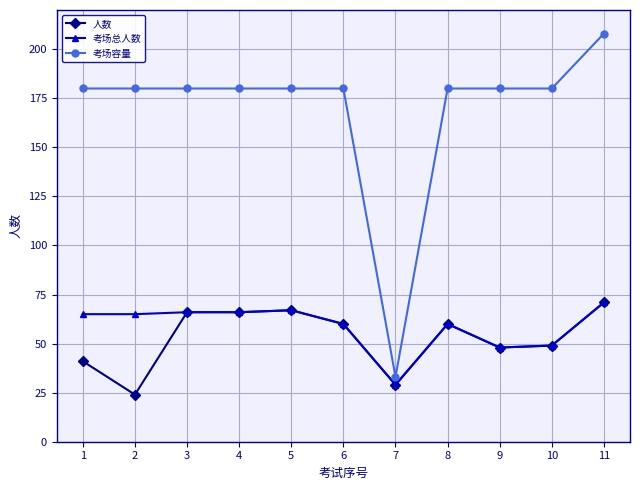

True or false: 考场容量 has a value of 37 at 9.

False